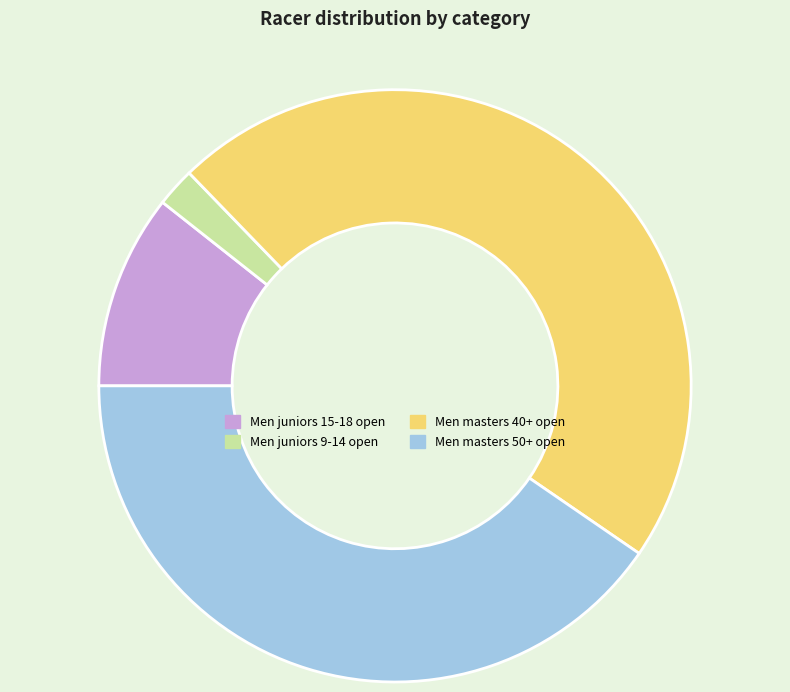

Approximately how many times larger is the value at Men masters 50+ open compared to Men juniors 9-14 open?

19.0